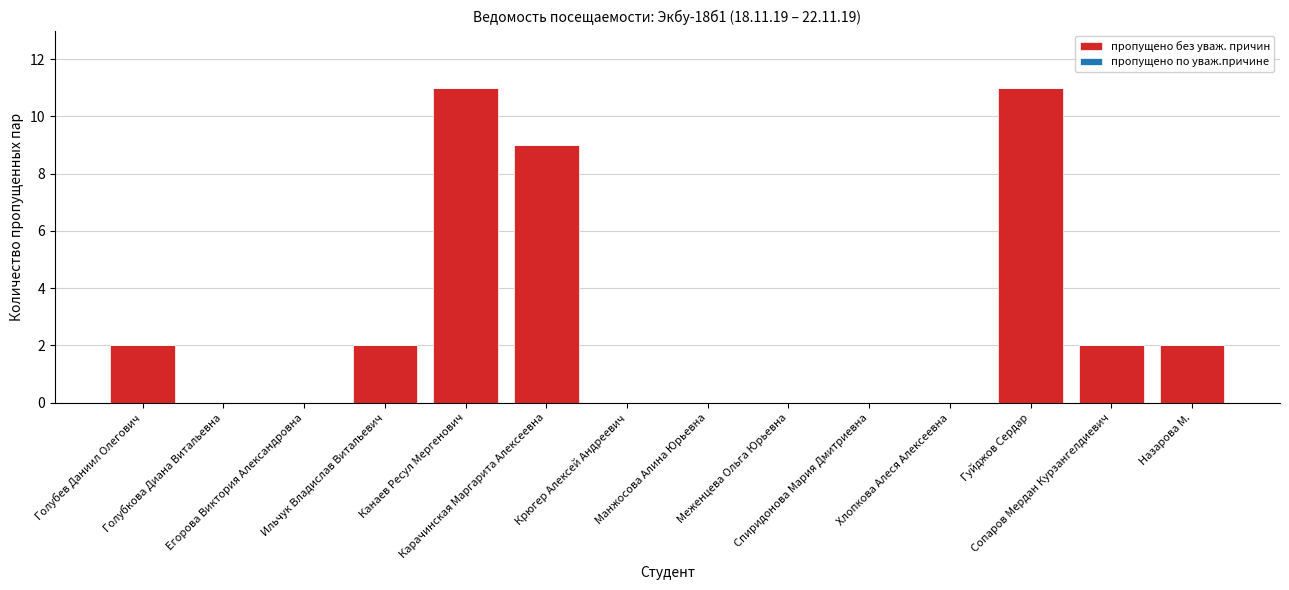

What is the sum of all values?

39